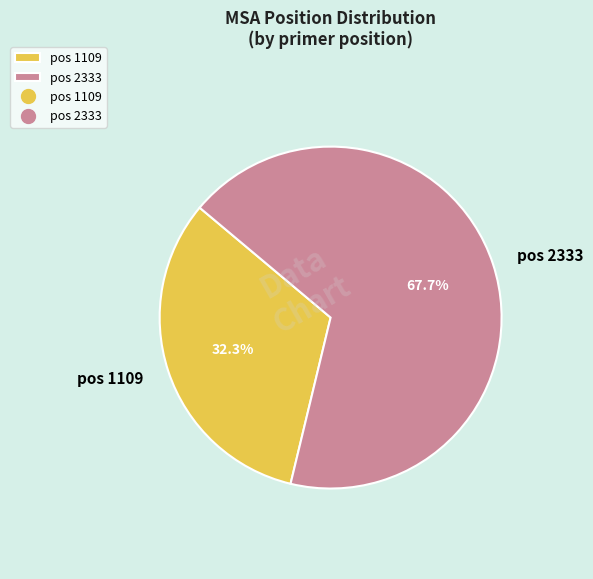

To the nearest percent, what is the difference between the largest and smallest slice percentages?

35%